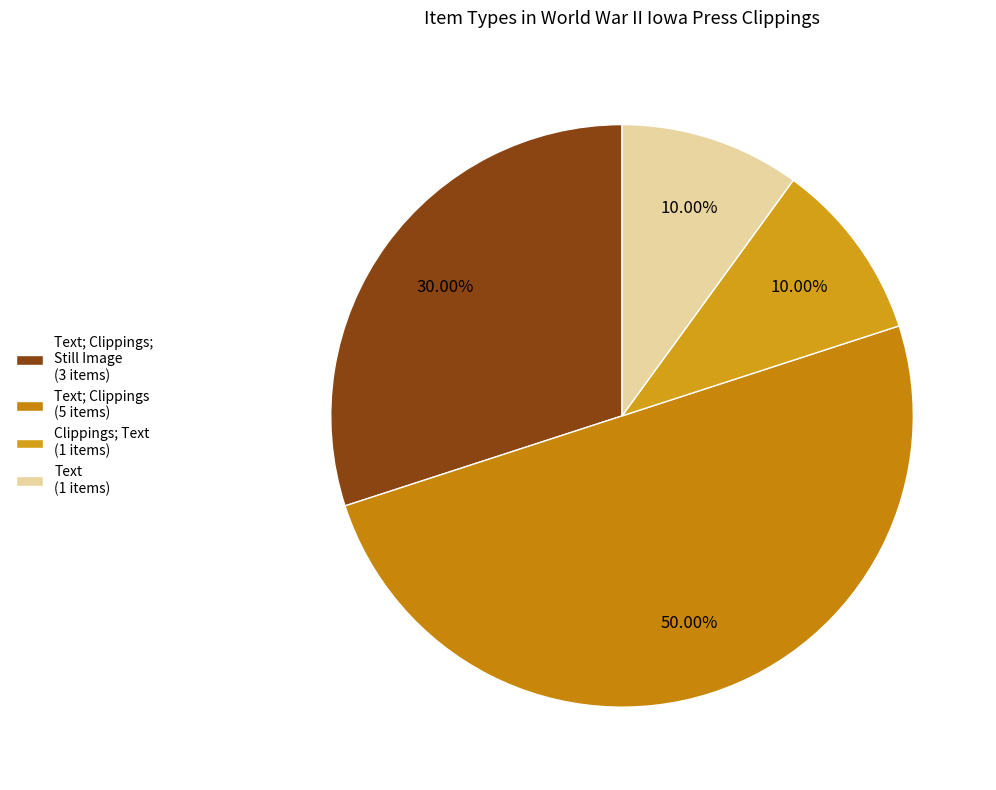

How many segments does this pie chart have?

4